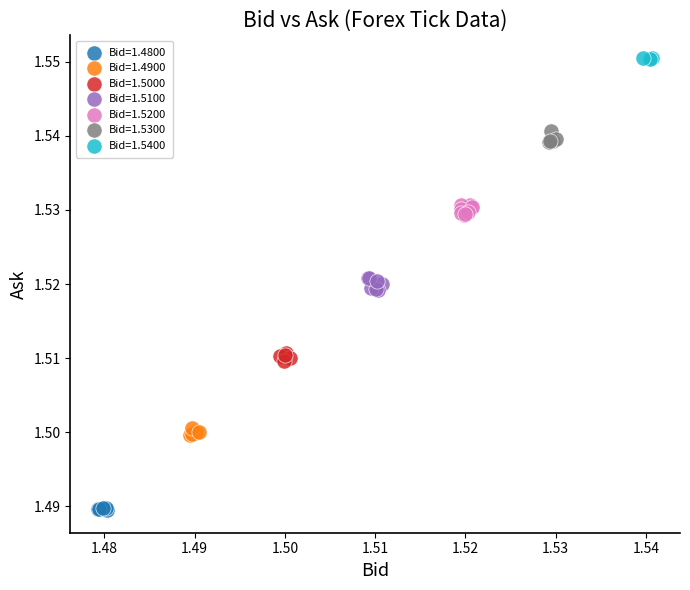

Which series contains the lowest Y value?

Bid=1.4800